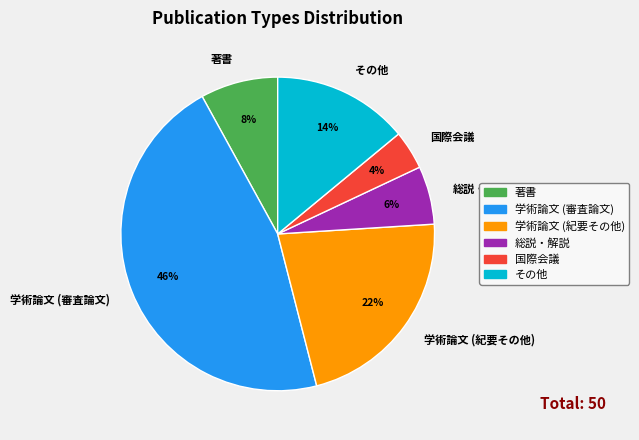

Count the number of slices in the pie.

6